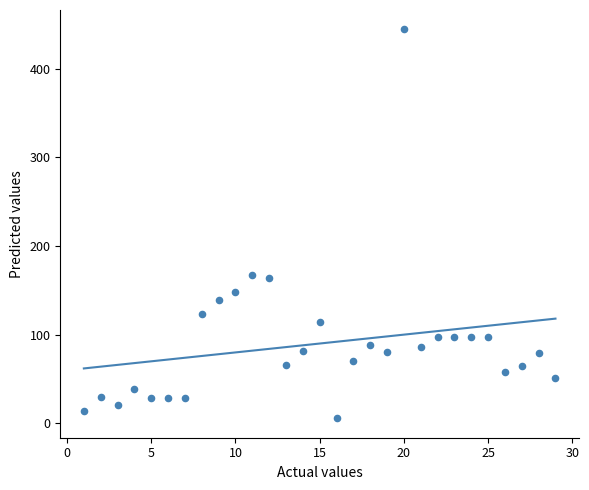

What is the range of X values (max minus min)?

28.0